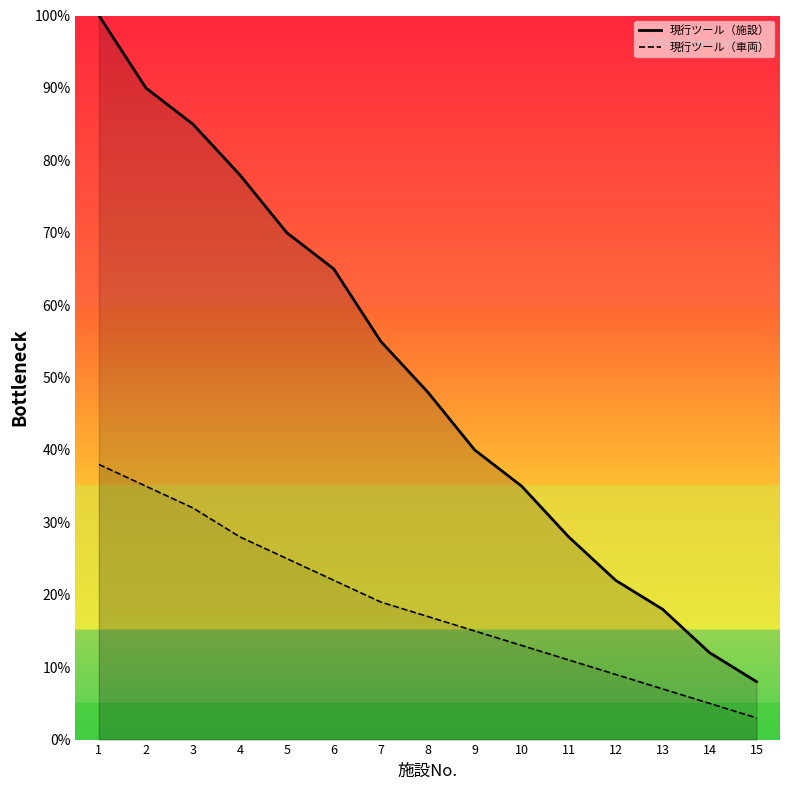

Reading left to right, extract all data points from this chart.

現行ツール（施設）: 1=100	2=90	3=85	4=78	5=70	6=65	7=55	8=48	9=40	10=35	11=28	12=22	13=18	14=12	15=8
現行ツール（車両）: 1=38	2=35	3=32	4=28	5=25	6=22	7=19	8=17	9=15	10=13	11=11	12=9	13=7	14=5	15=3